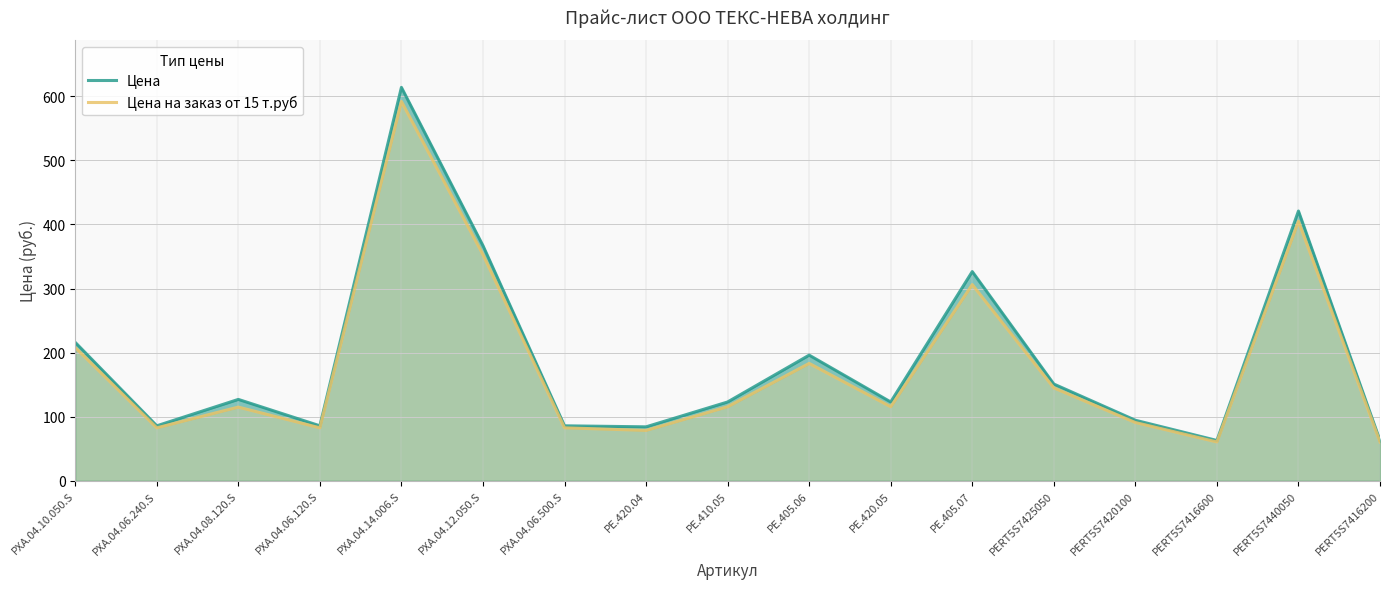

What are all the series names shown in the legend?

Цена, Цена на заказ от 15 т.руб